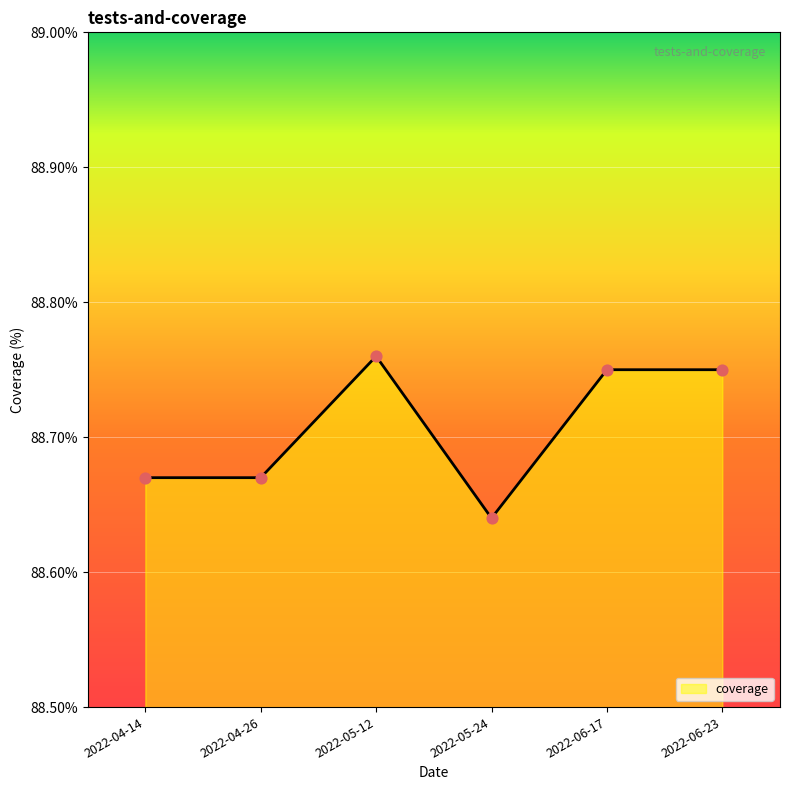

Between 2022-06-23 and 2022-04-14, which is larger?

2022-06-23